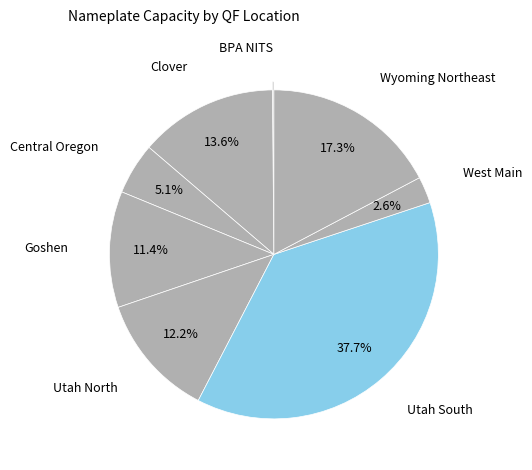

Is the sum of West Main and Clover greater than half?

No